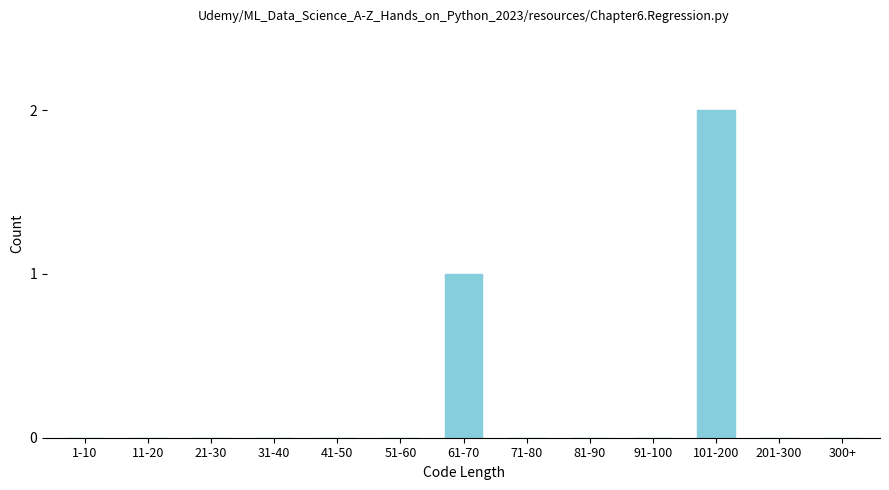

Reading left to right, what are all the values shown in this chart?

1-10=0	11-20=0	21-30=0	31-40=0	41-50=0	51-60=0	61-70=1	71-80=0	81-90=0	91-100=0	101-200=2	201-300=0	300+=0